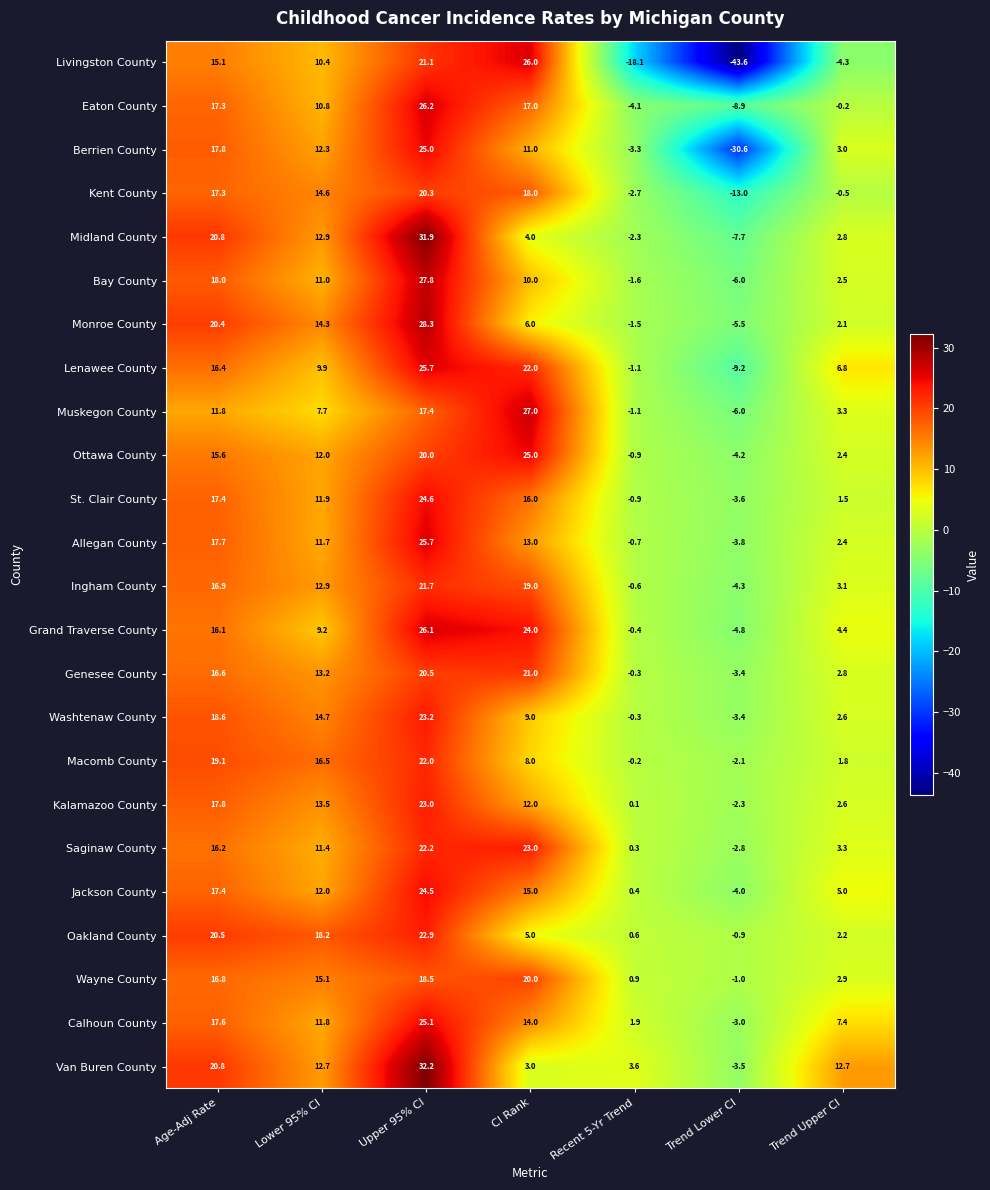

At which category does the chart reach its minimum across all series?

Trend Lower CI